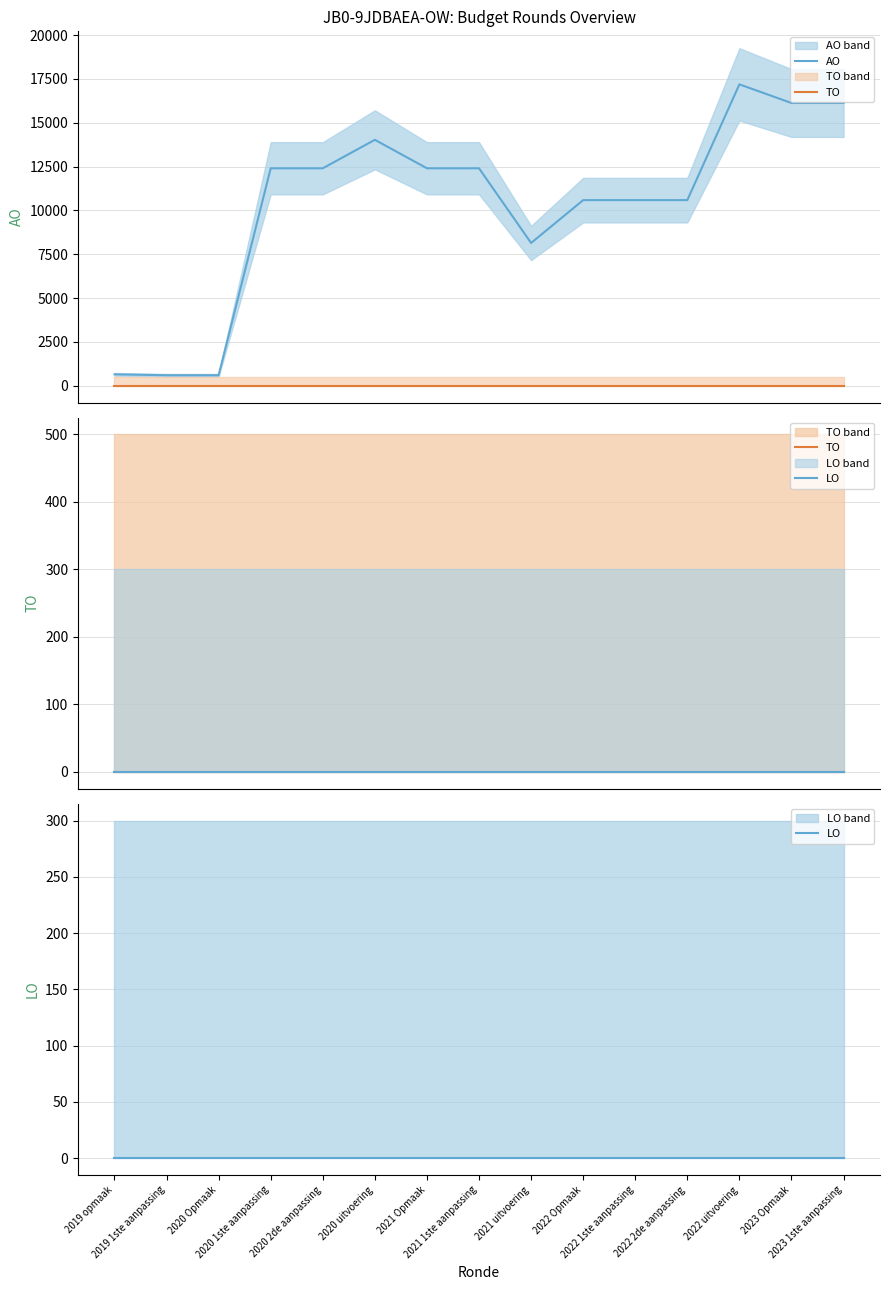

What are all the series names shown in the legend?

AO, TO, LO